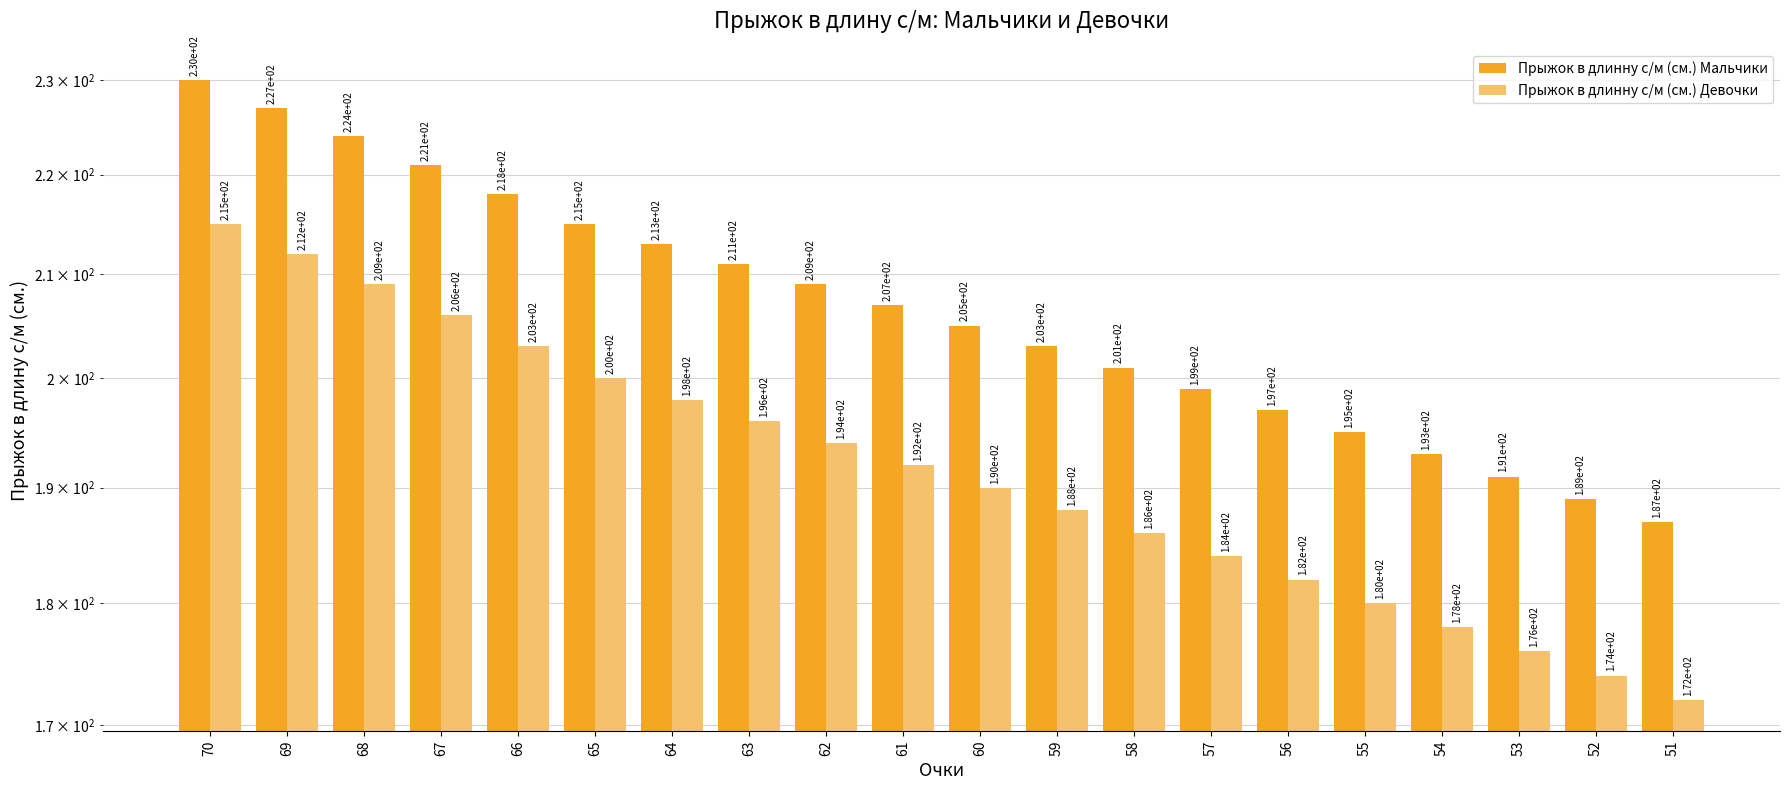

What is the value of the Прыжок в длинну с/м (см.) Мальчики bar at the 19th from the left?

189